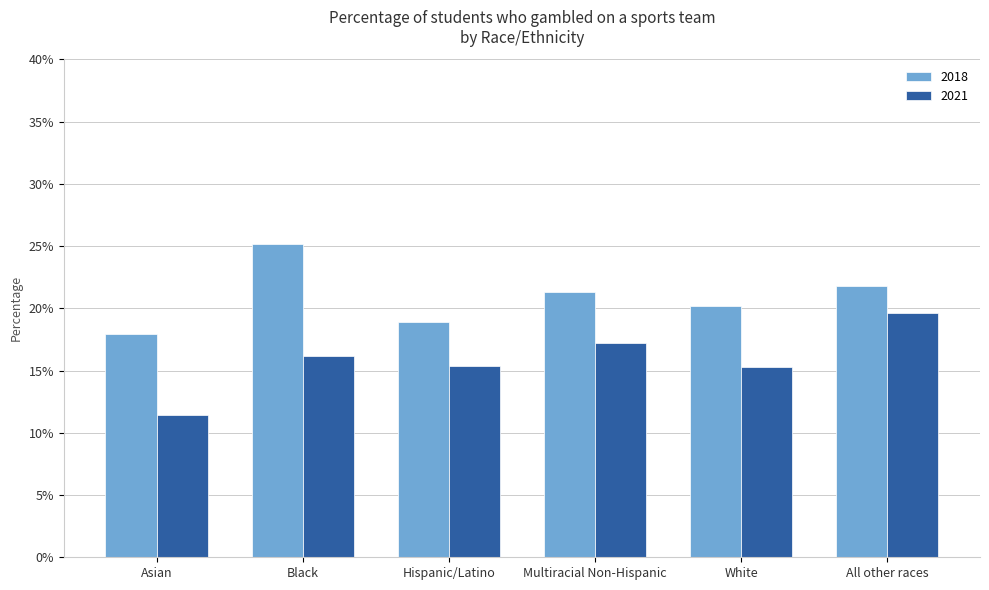

What are all the series names shown in the legend?

2018, 2021